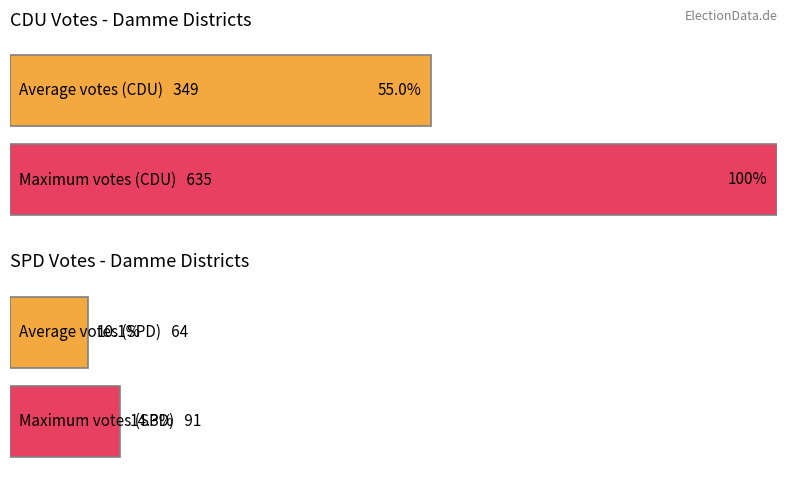

Rank the series by their maximum value, from lowest to highest.

SPD, CDU